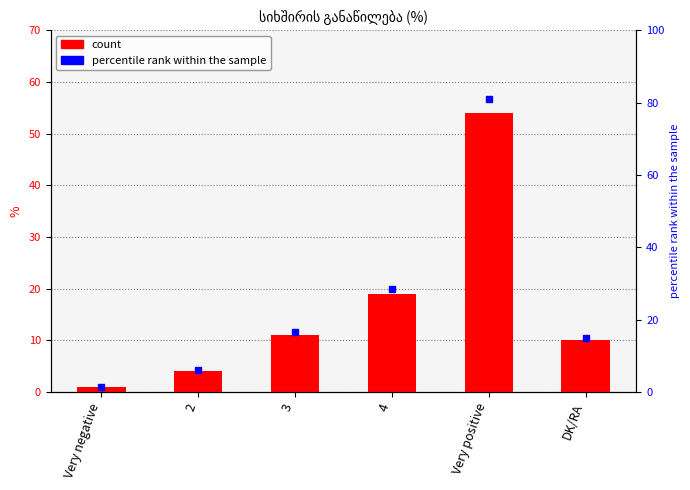

What is the label of the 5th bar from the right?

2